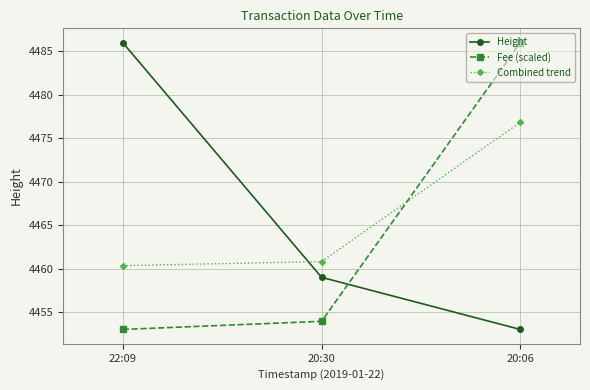

What is the sum of the Fee (scaled) values at 22:09 and 20:06?

8939.0